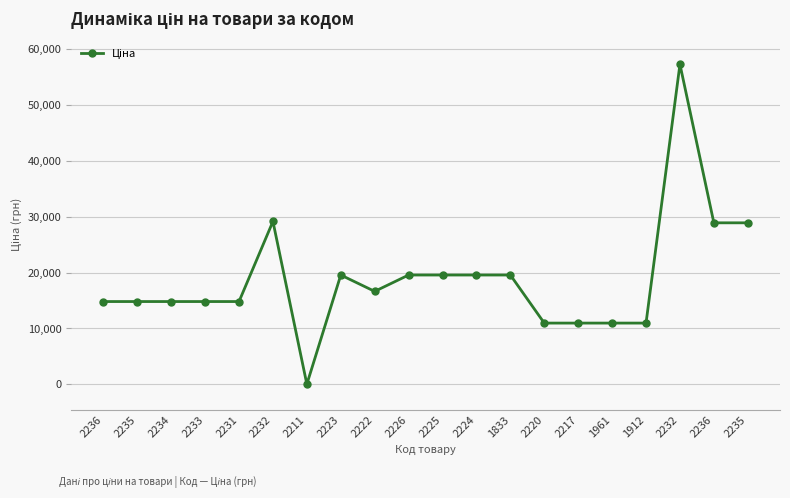

Does the chart display data point markers on the line(s)?

Yes